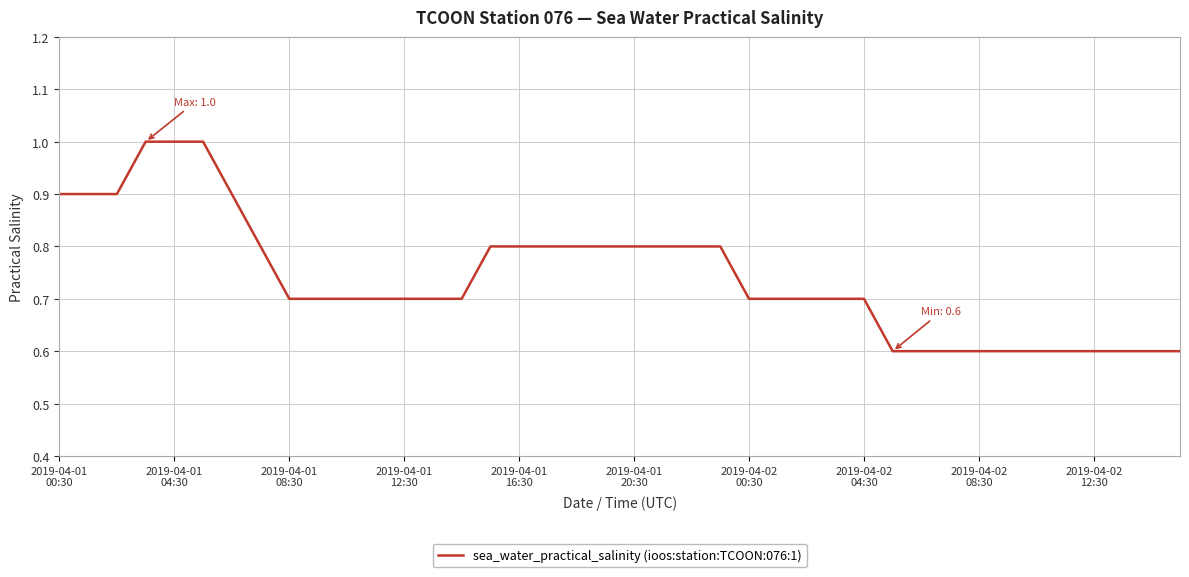

Reading left to right, what are all the values shown in this chart?

0.9	0.9	0.9	1.0	1.0	1.0	0.9	0.8	0.7	0.7	0.7	0.7	0.7	0.7	0.7	0.8	0.8	0.8	0.8	0.8	0.8	0.8	0.8	0.8	0.7	0.7	0.7	0.7	0.7	0.6	0.6	0.6	0.6	0.6	0.6	0.6	0.6	0.6	0.6	0.6